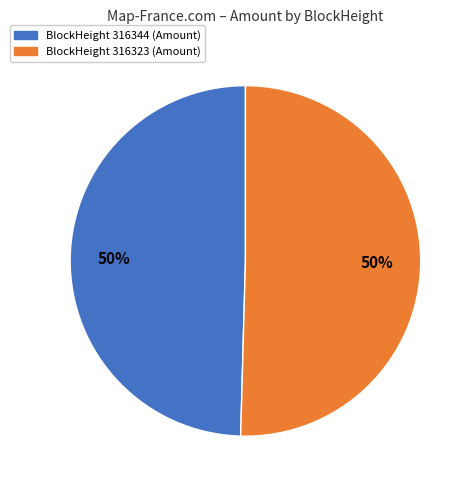

To the nearest percent, what is the average slice percentage?

50%